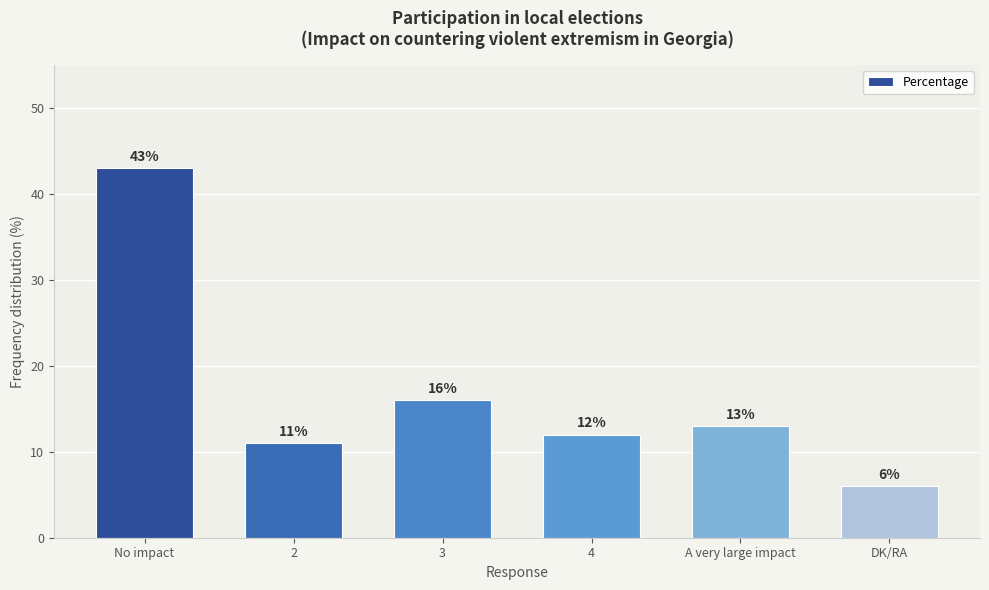

What is the average value?

17